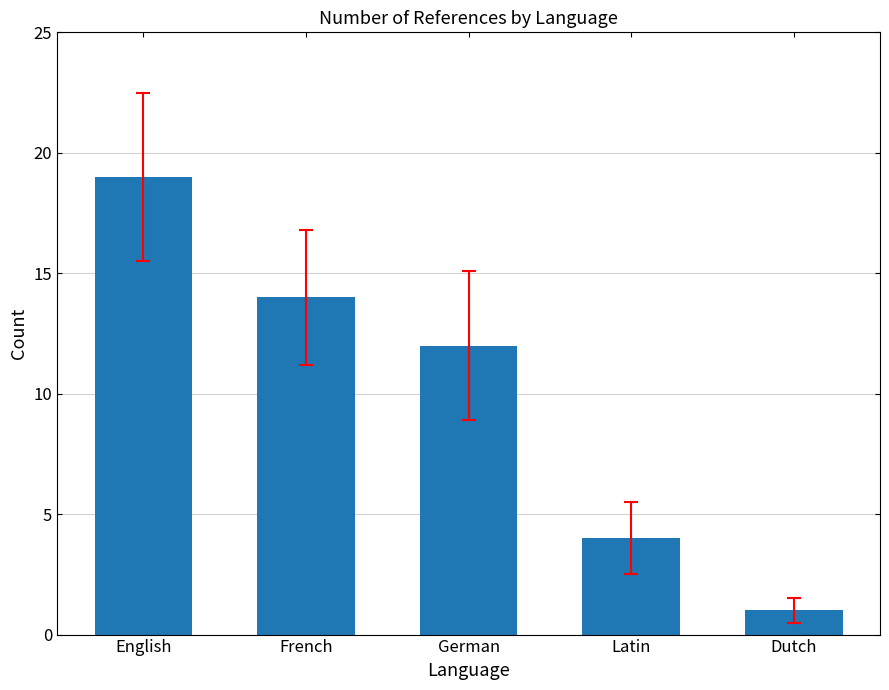

At which category does the chart reach its peak across all series?

English